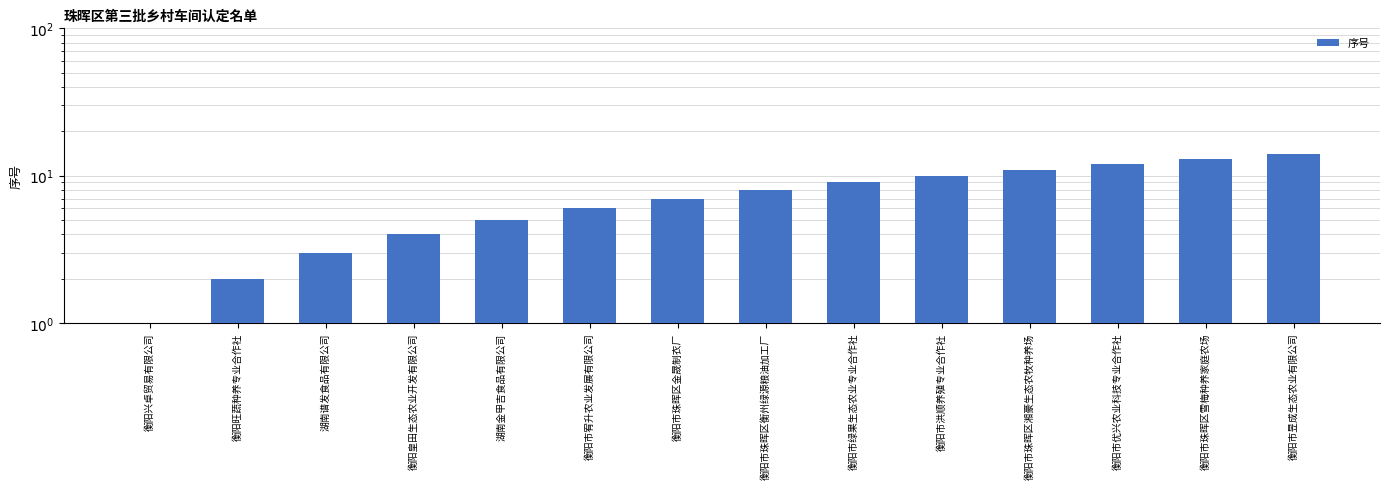

Reading right to left, extract all data points from this chart.

衡阳市昱成生态农业有限公司=14	衡阳市珠晖区雪梅种养家庭农场=13	衡阳市优兴农业科技专业合作社=12	衡阳市珠晖区湘豪生态农牧种养场=11	衡阳市洪顺养殖专业合作社=10	衡阳市绿果生态农业专业合作社=9	衡阳市珠晖区衡州绿源粮油加工厂=8	衡阳市珠晖区金晟制衣厂=7	衡阳市宥升农业发展有限公司=6	湖南金甲吉食品有限公司=5	衡阳皇田生态农业开发有限公司=4	湖南谱发食品有限公司=3	衡阳旺蔬种养专业合作社=2	衡阳兴卓贸易有限公司=1